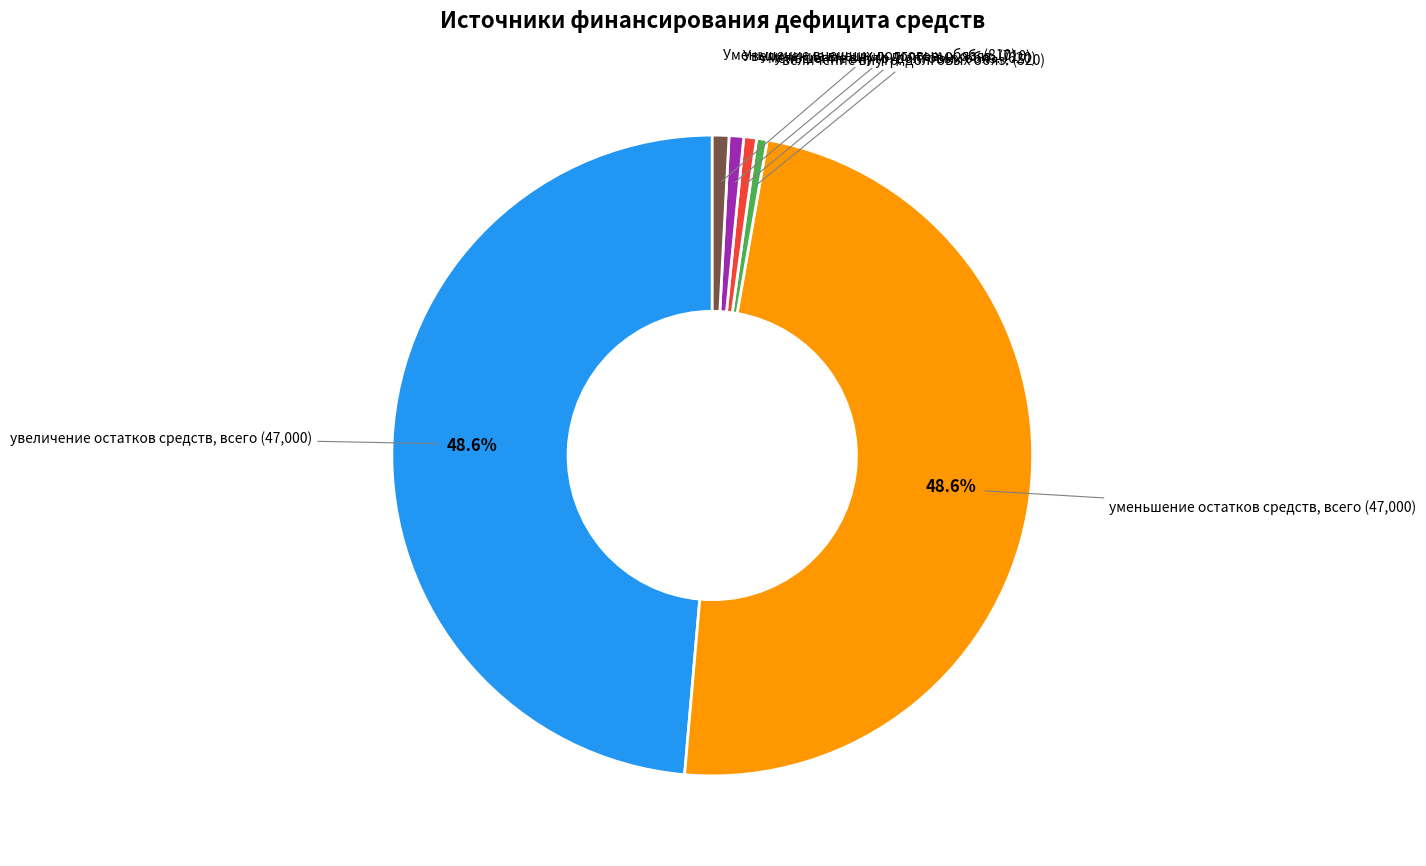

Does any single category account for the majority?

No